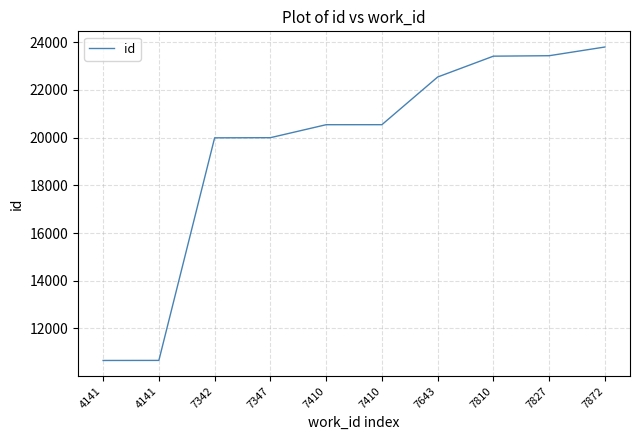

The chart shows a value of 10661 at 4141. True or false?

True